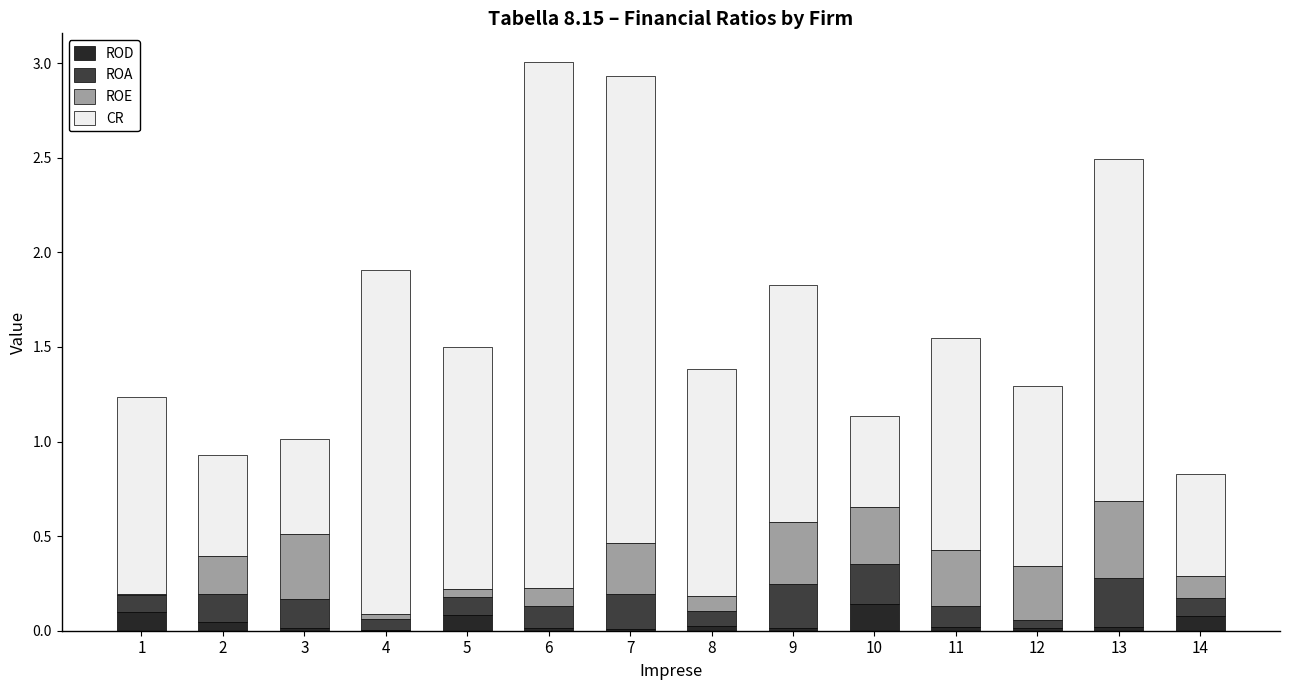

What is the total value across all series at 12?

1.3